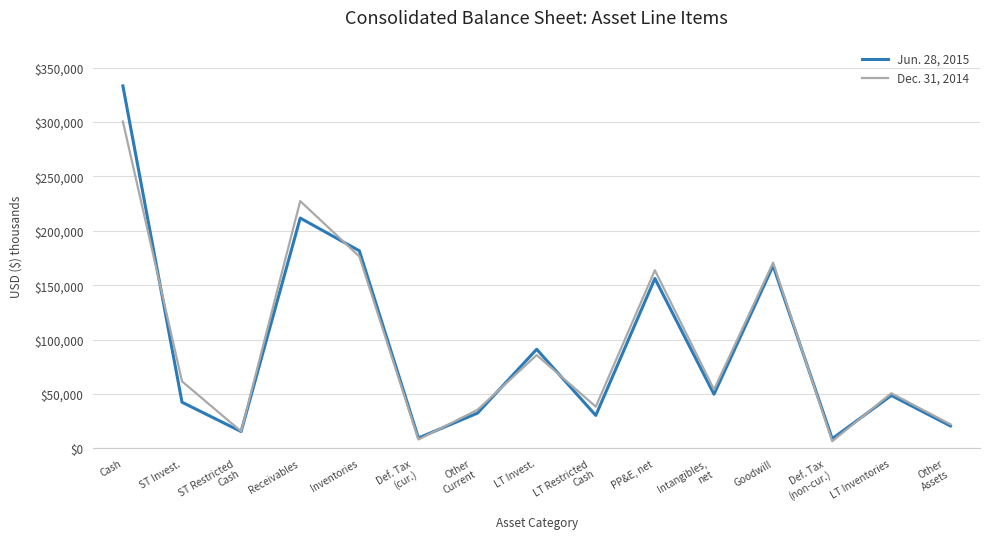

What is the maximum value for Dec. 31, 2014?

300507